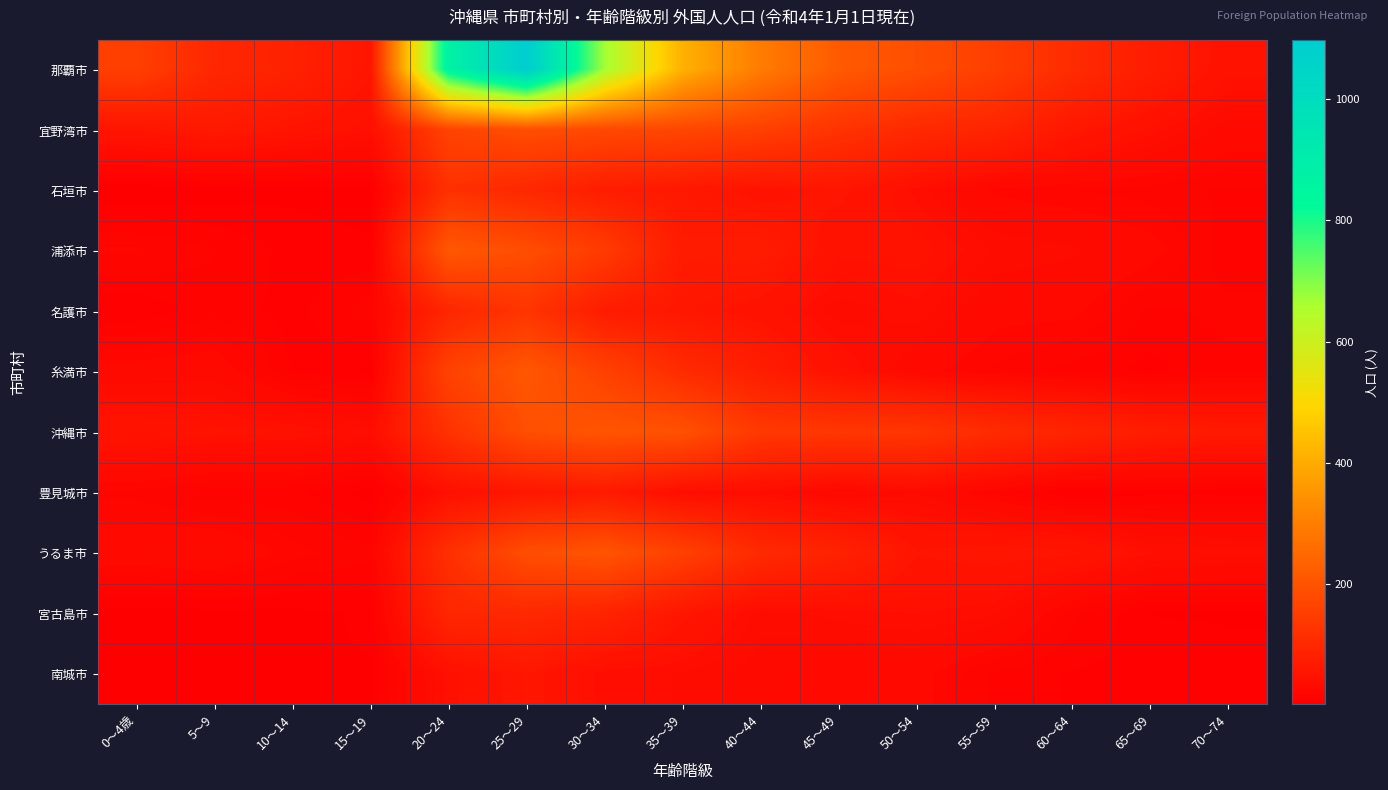

List the series in order of their peak value, highest first.

那覇市, 浦添市, 糸満市, 沖縄市, うるま市, 宜野湾市, 名護市, 石垣市, 宮古島市, 豊見城市, 南城市